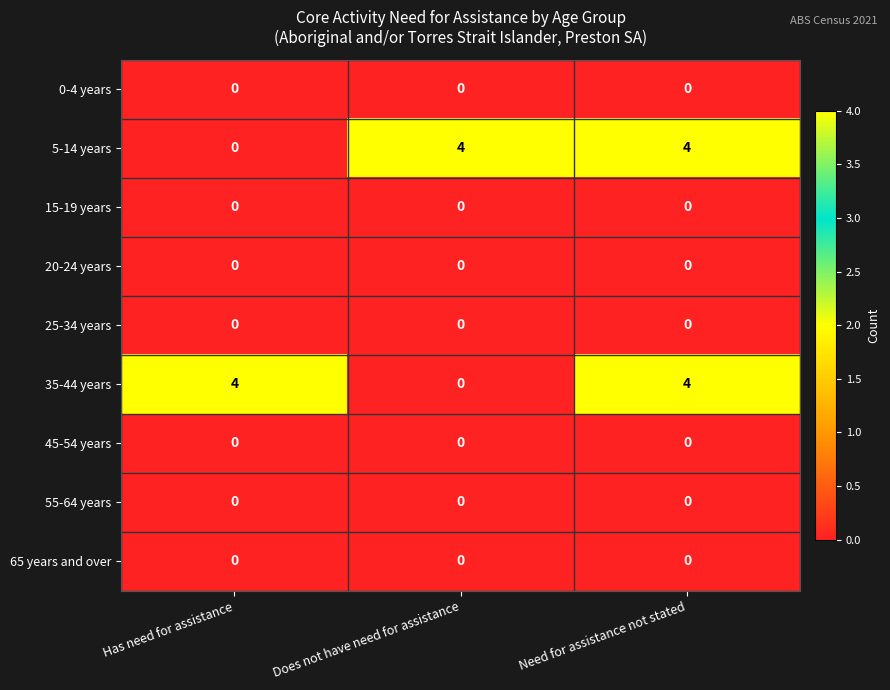

What is the difference between the second highest and minimum values in the 5-14 years series?

4